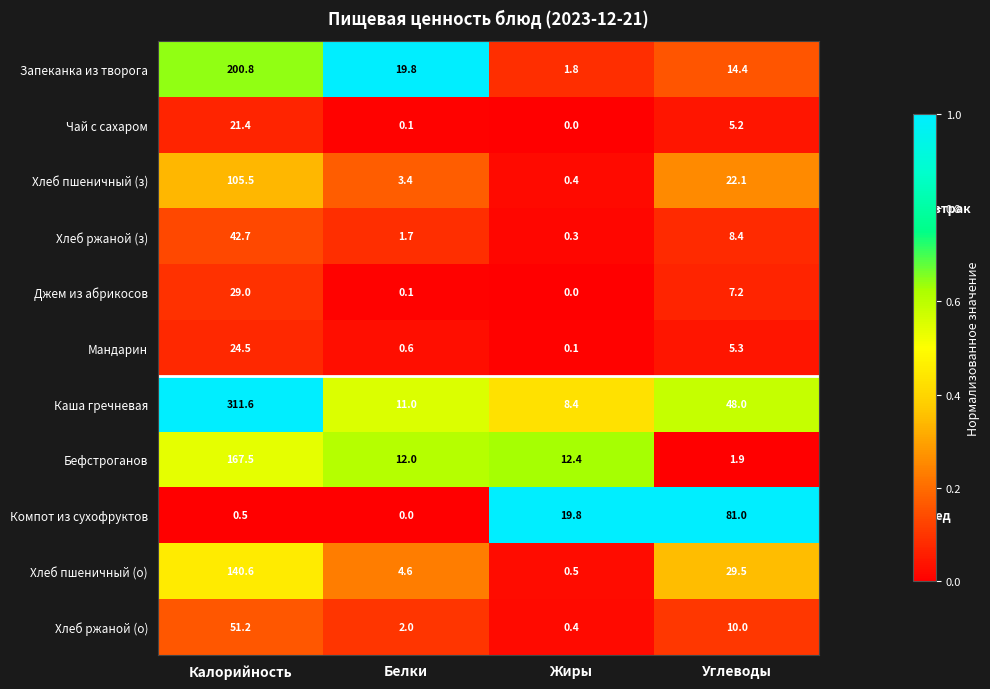

At which category does the chart reach its peak across all series?

Калорийность